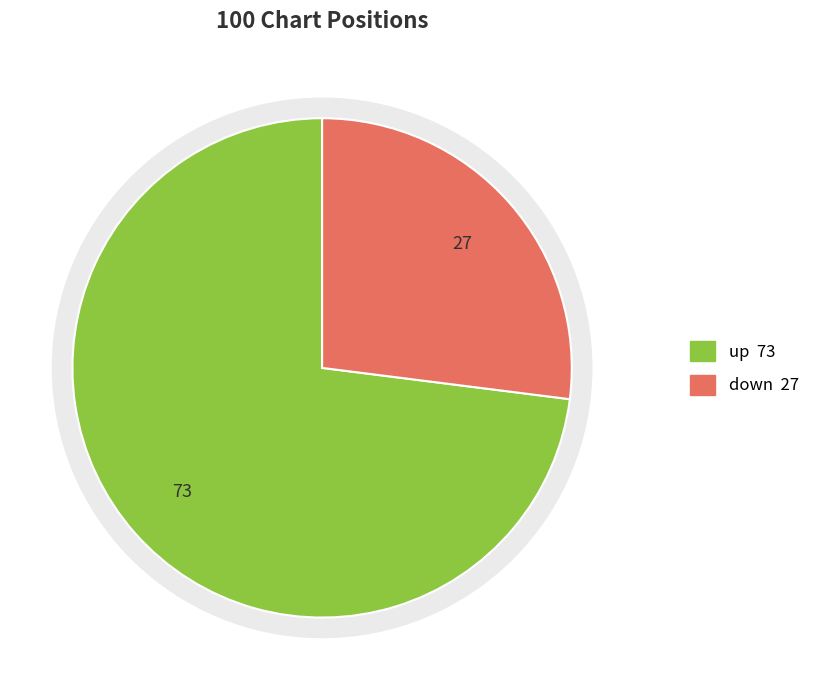

Is there any slice that represents more than half of the pie?

Yes